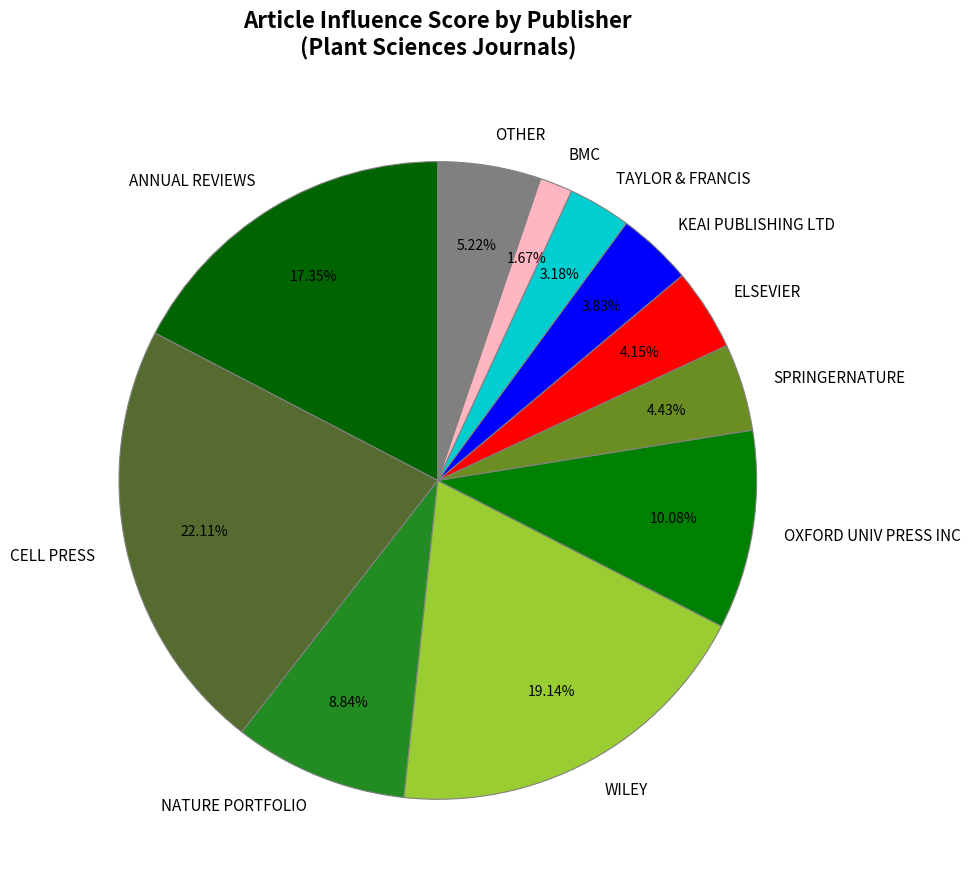

What percentage is NOT represented by TAYLOR & FRANCIS?

96.8%